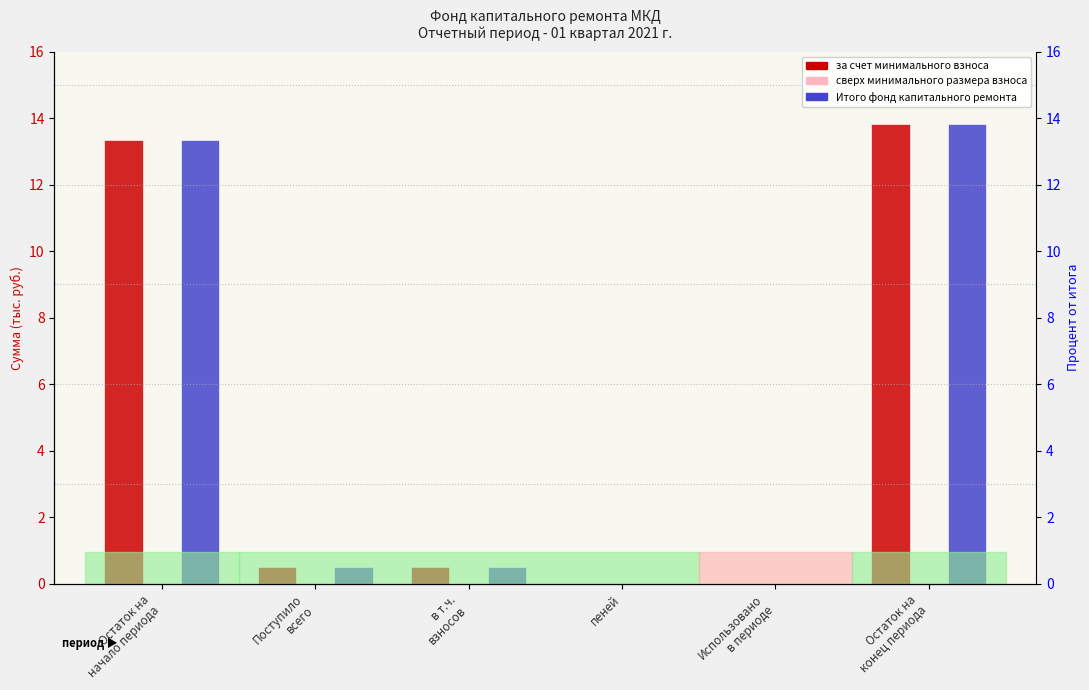

Which series has the largest total across all categories?

за счет минимального взноса